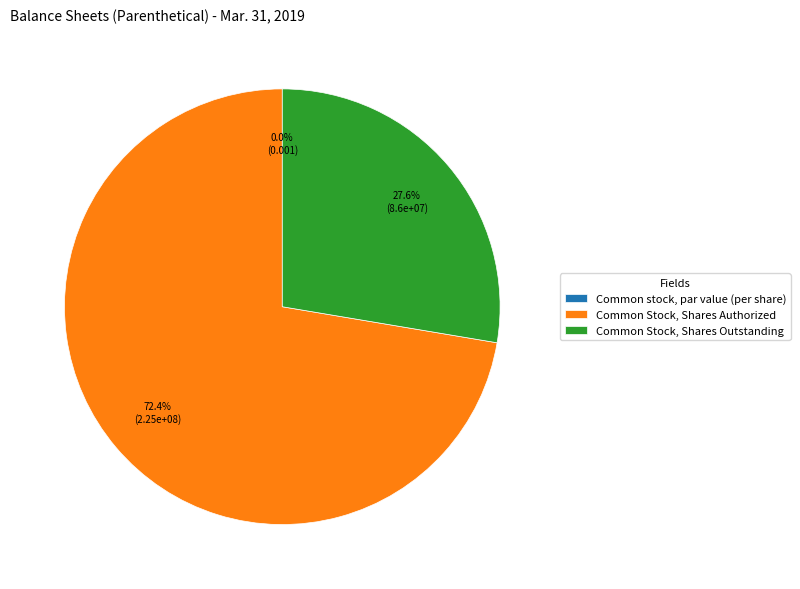

To the nearest percent, what is the difference between the largest and smallest slice percentages?

72%